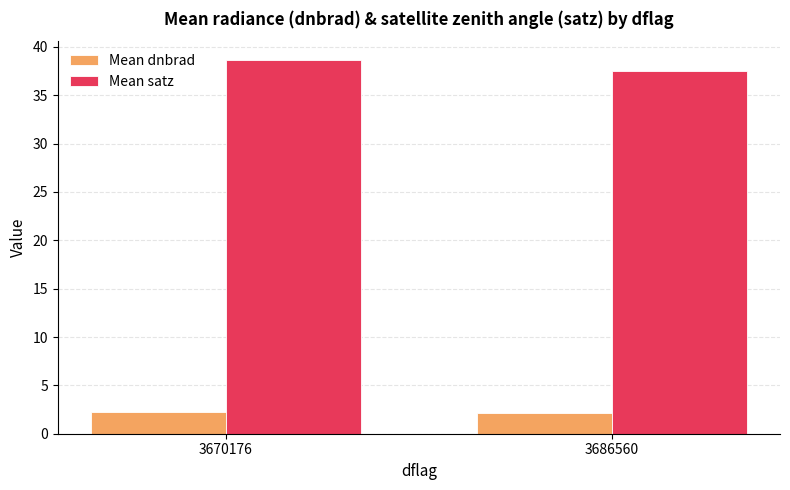

Which series has the largest range (max minus min)?

Mean satz